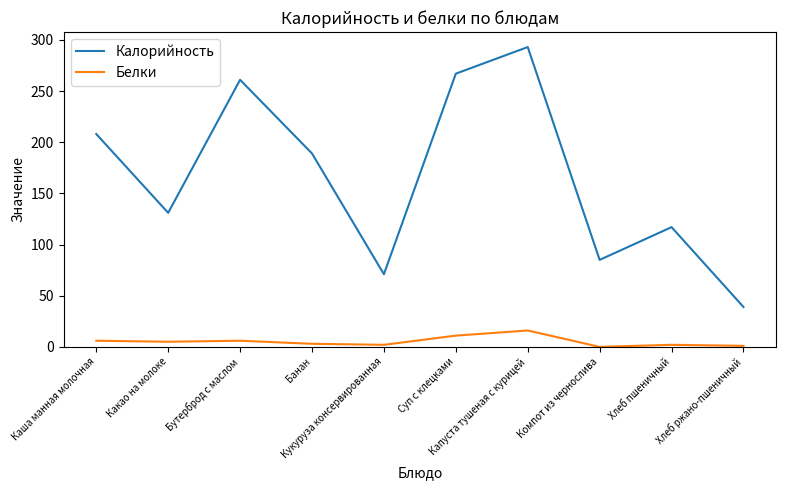

What is the average value of the Калорийность series?

166